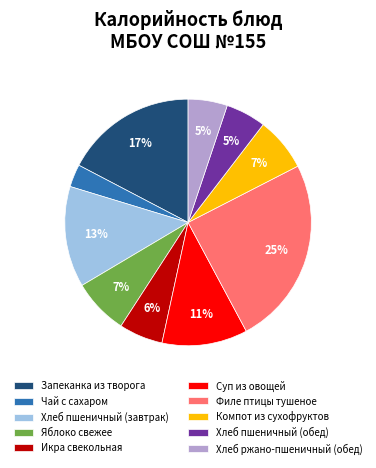

What percentage is the Чай с сахаром slice, to the nearest percent?

3%